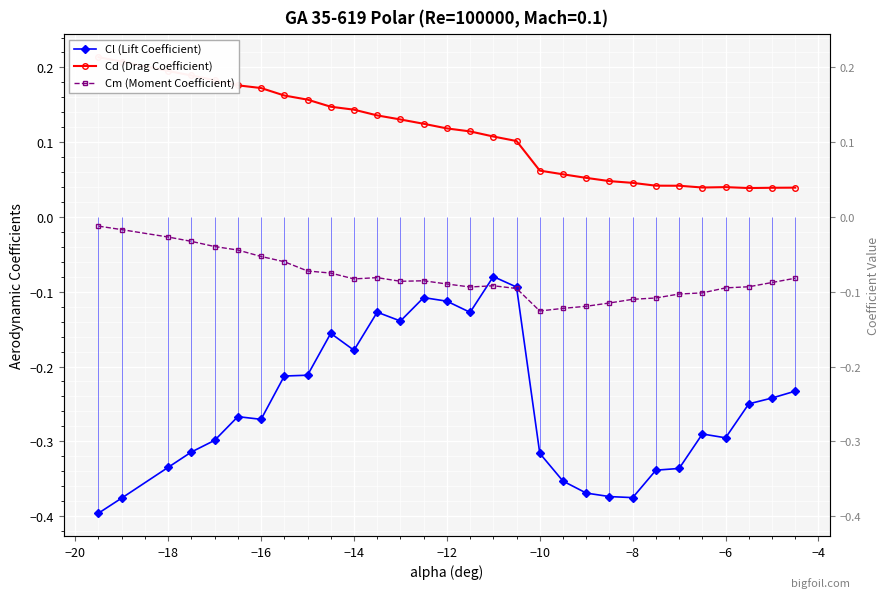

True or false: Cm (Moment Coefficient) and Cd (Drag Coefficient) cross at least once.

False